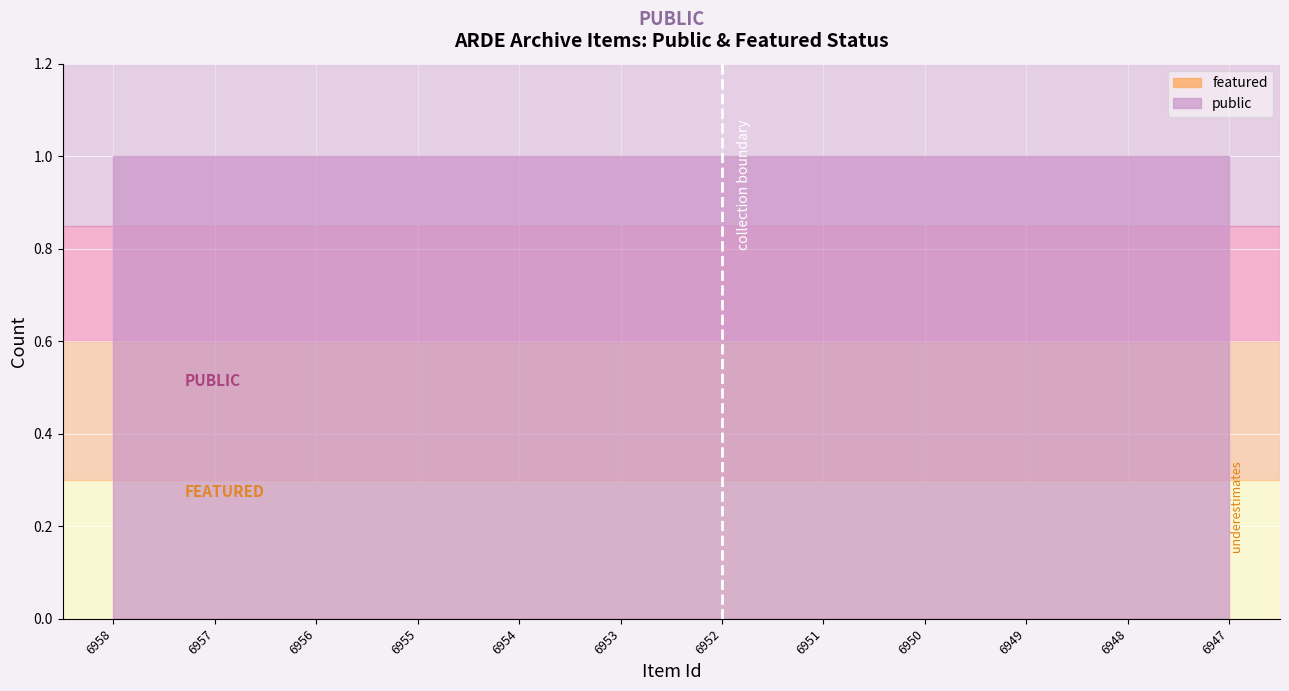

Reading right to left, what are all the values shown in this chart?

public: 6947=1	6948=1	6949=1	6950=1	6951=1	6952=1	6953=1	6954=1	6955=1	6956=1	6957=1	6958=1
featured: 6947=0	6948=0	6949=0	6950=0	6951=0	6952=0	6953=0	6954=0	6955=0	6956=0	6957=0	6958=0